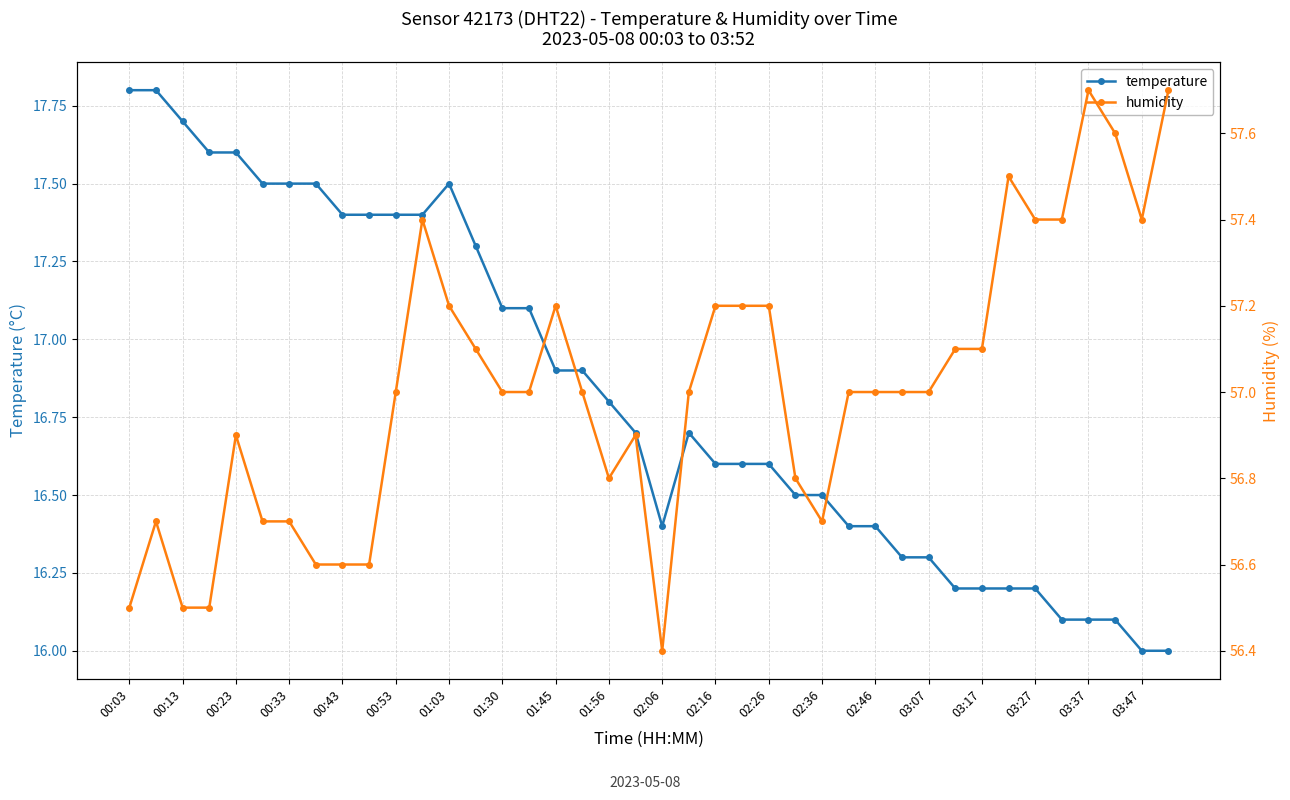

Does the chart display data point markers on the line(s)?

Yes